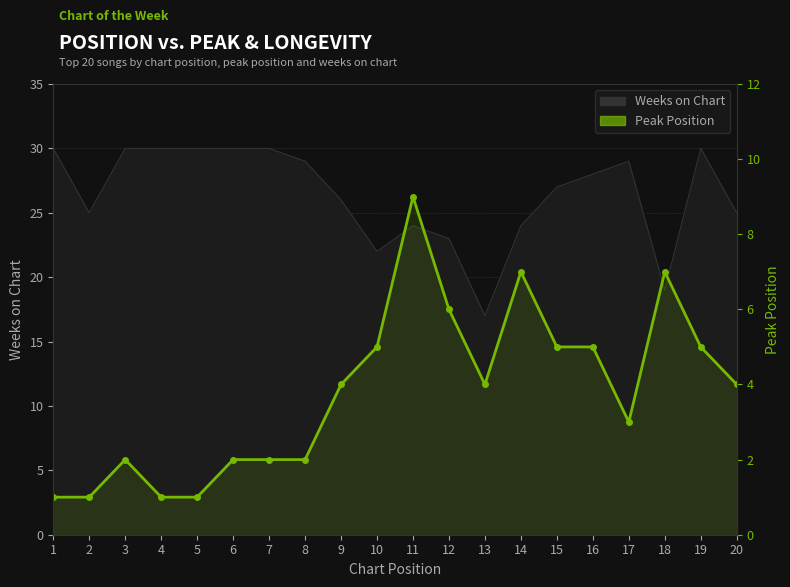

What is the approximate value at 16?

5